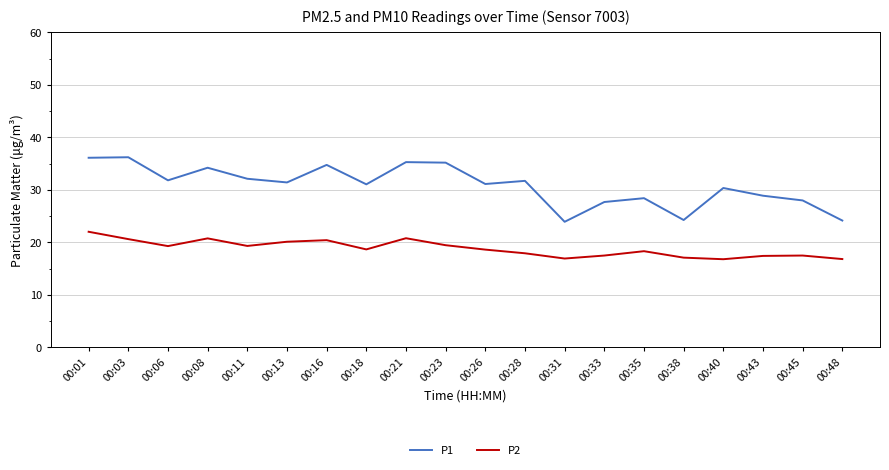

Rank the series at 00:21 from highest to lowest value.

P1, P2